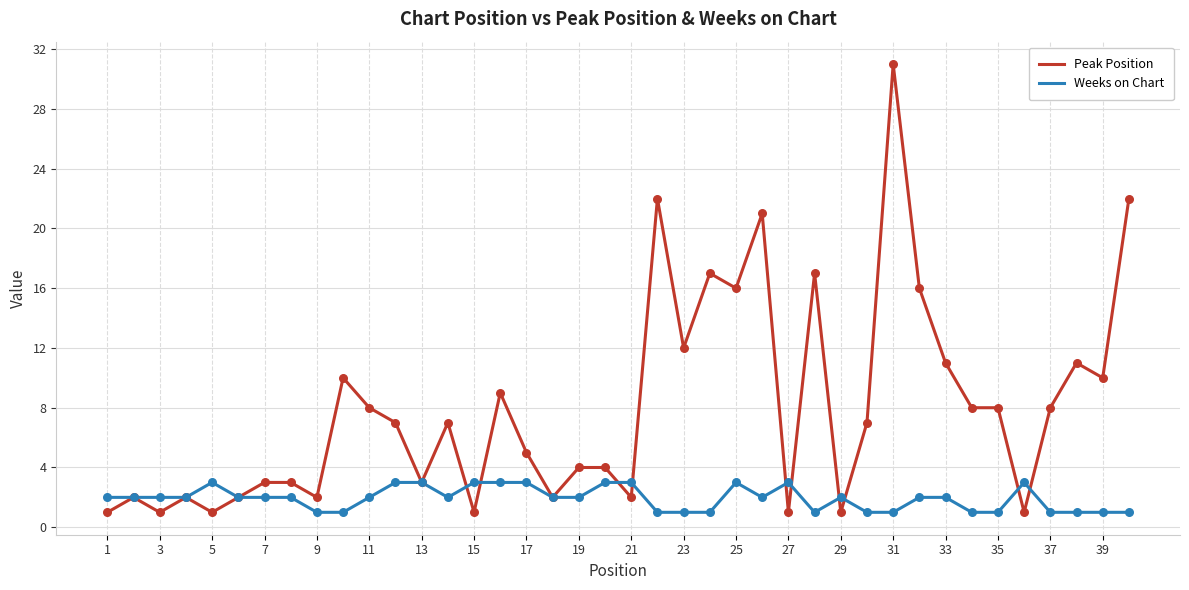

What are all the series names shown in the legend?

Peak Position, Weeks on Chart